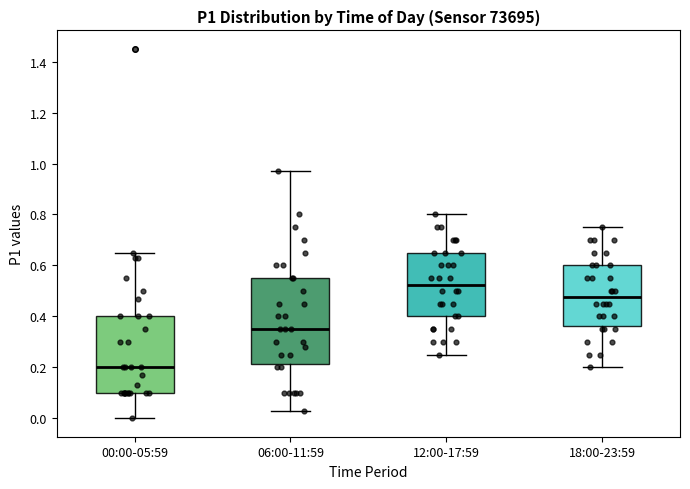

Which box is the tallest, from its lower edge to its upper edge?

06:00-11:59